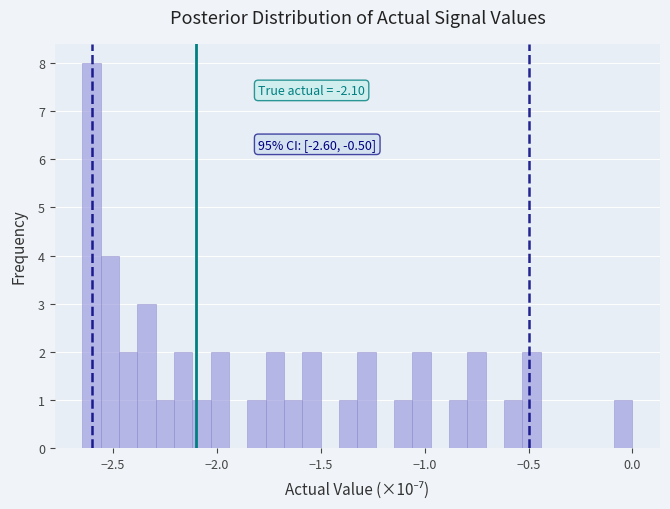

Around what value on the x-axis is the tallest bar? Give the approximate position of its centre, as read against the axis.

-2.60